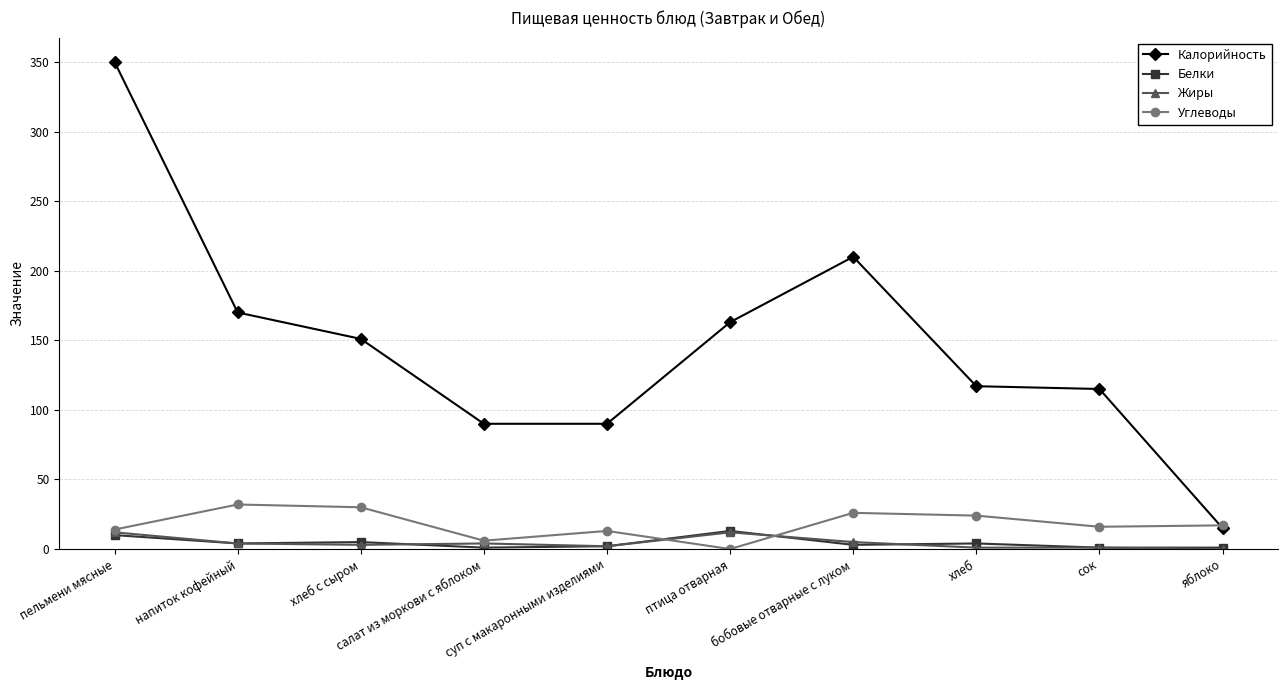

True or false: Белки and Углеводы cross at least once.

True